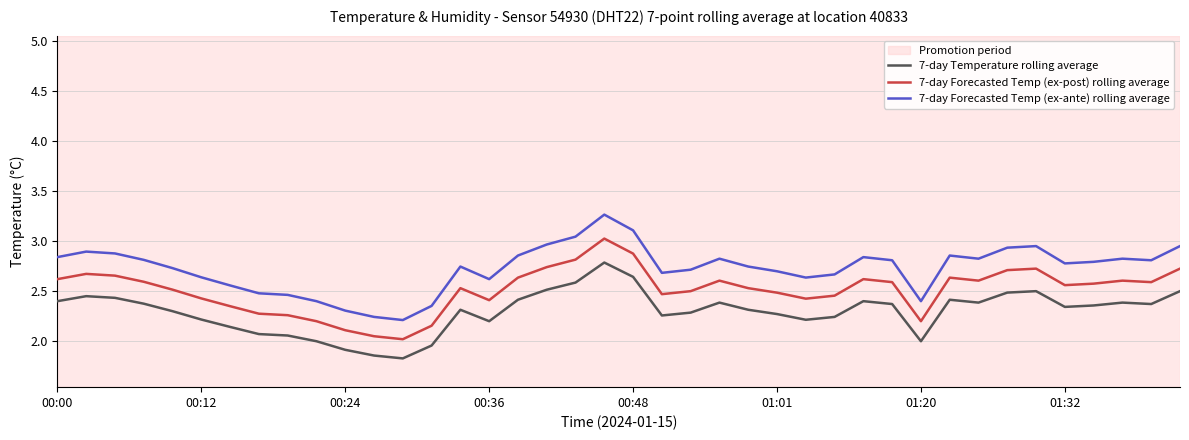

True or false: 7-day Temperature rolling average has more than 2 interior local peaks.

True